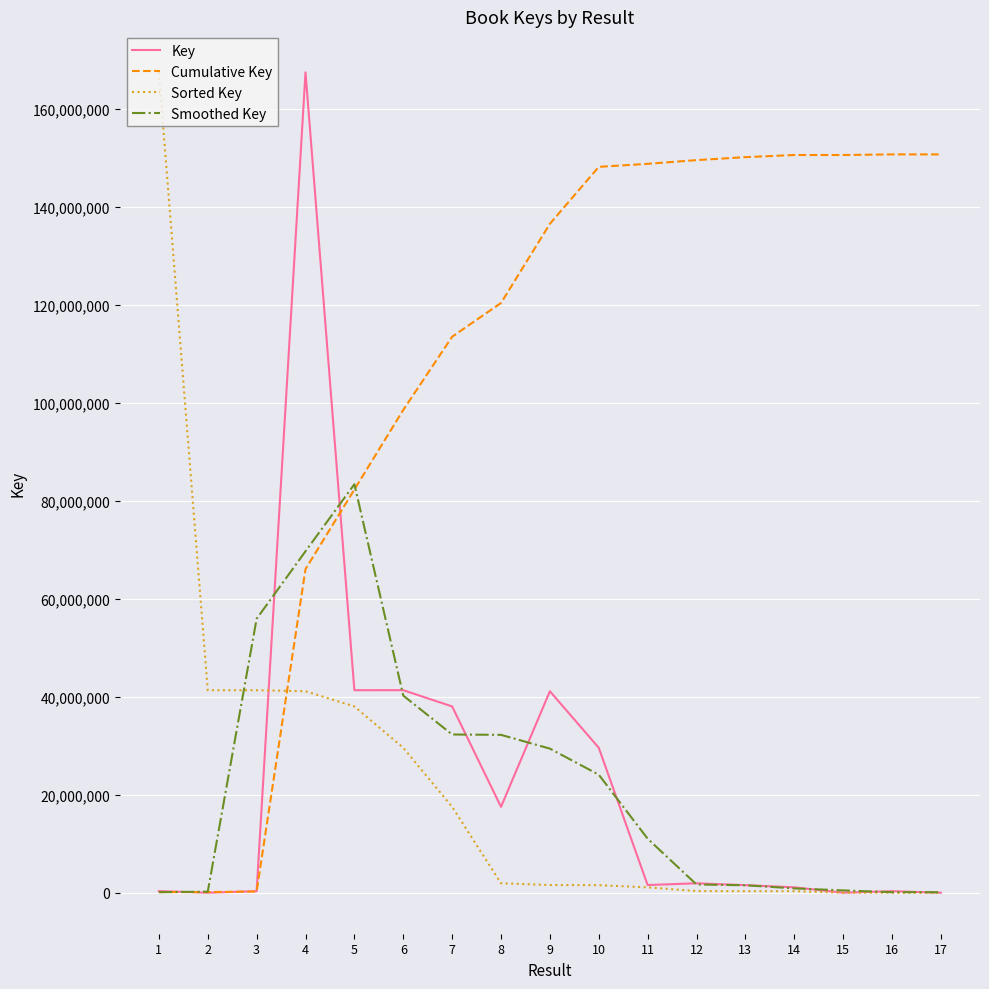

True or false: Sorted Key has a value of 24674235.0 at 5.

False